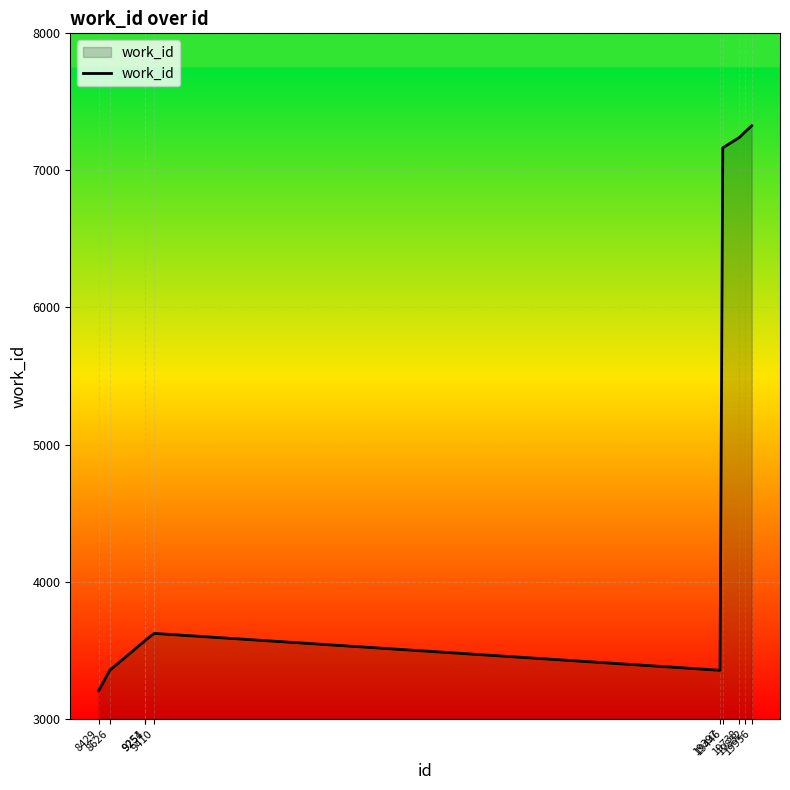

What is the greatest value displayed?

7326